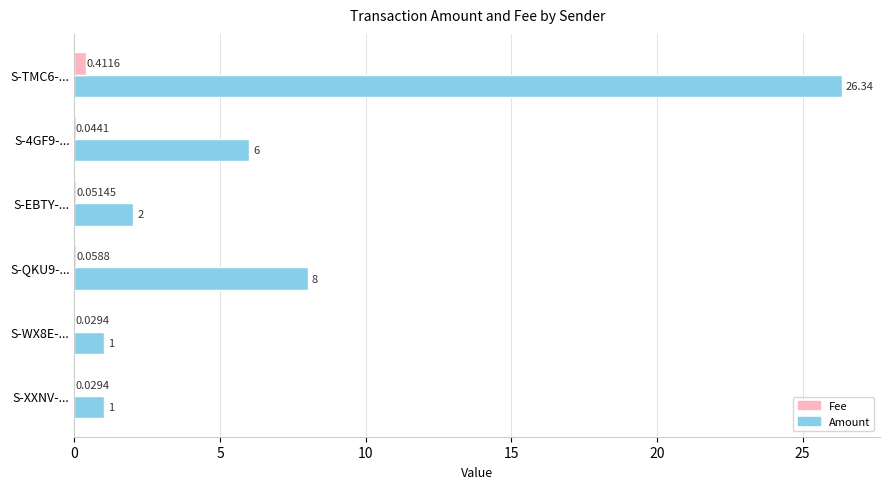

Which series changed the most between S-EBTY-... and S-WX8E-...?

Amount